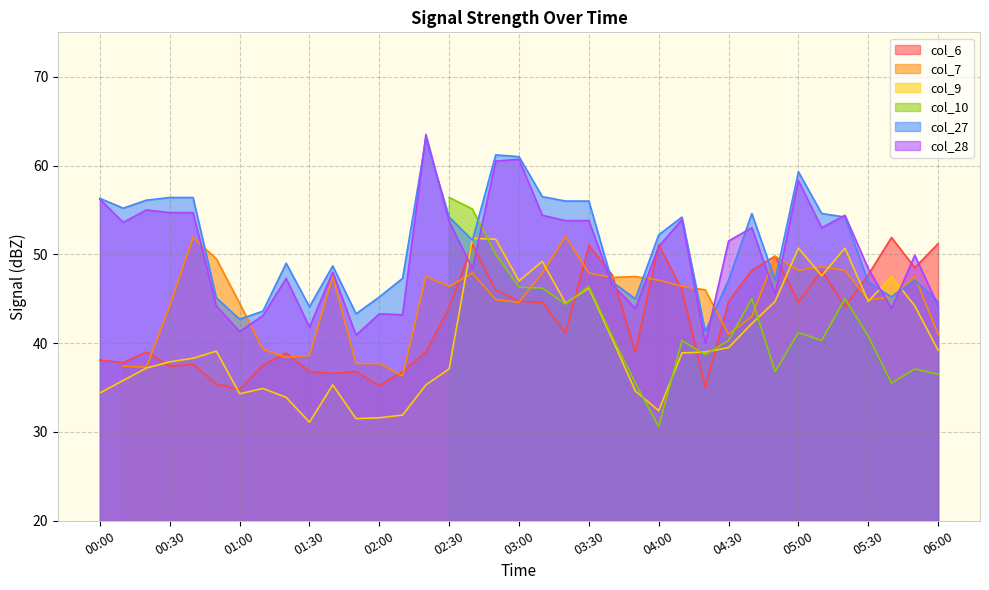

Is the value of col_6 at 02:00 greater than the value of col_27 at 03:00?

No